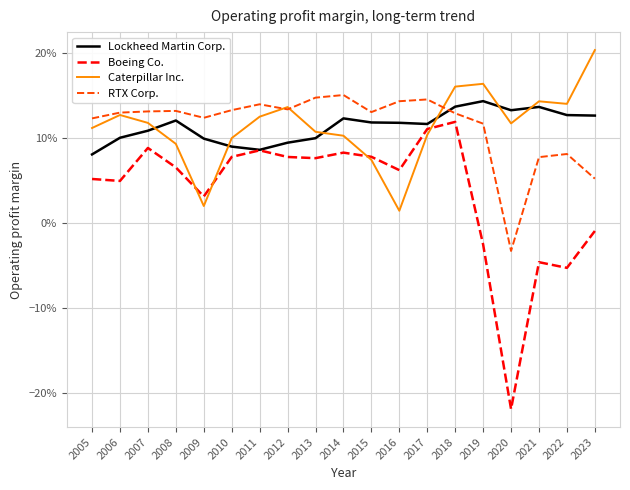

What are all the series names shown in the legend?

Lockheed Martin Corp., Boeing Co., Caterpillar Inc., RTX Corp.